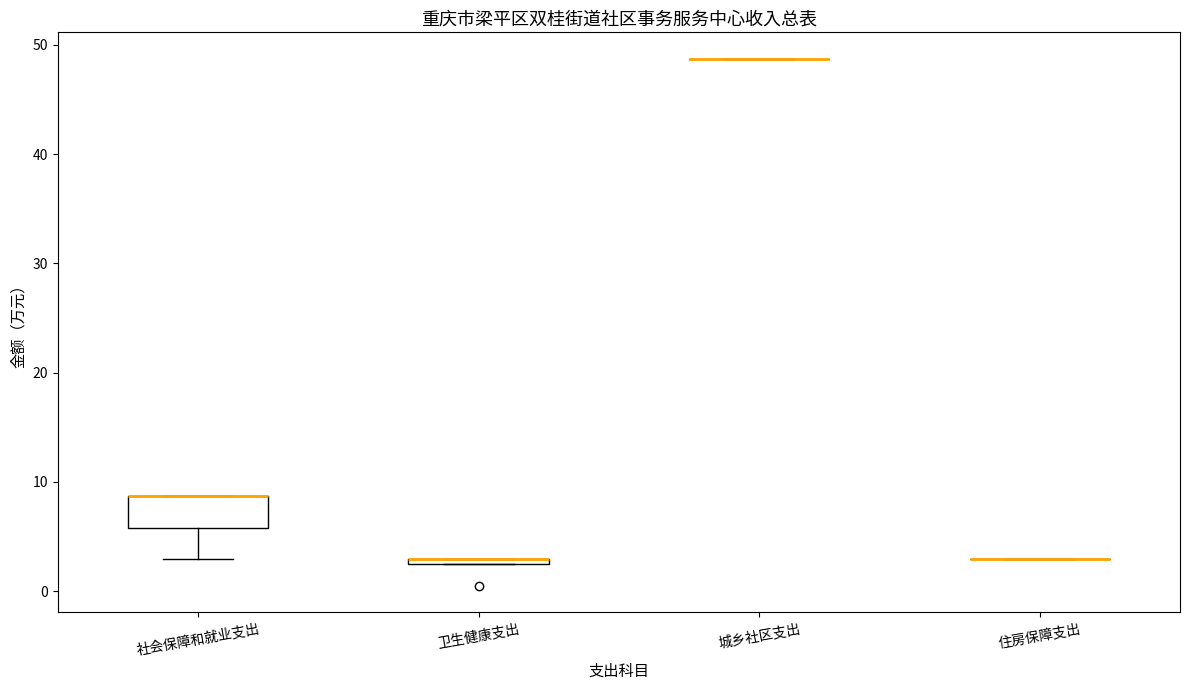

Where is the lower edge of the box for 社会保障和就业支出 on the y-axis? The values are not printed on the chart, so give them approximately, as read against the axis.

6